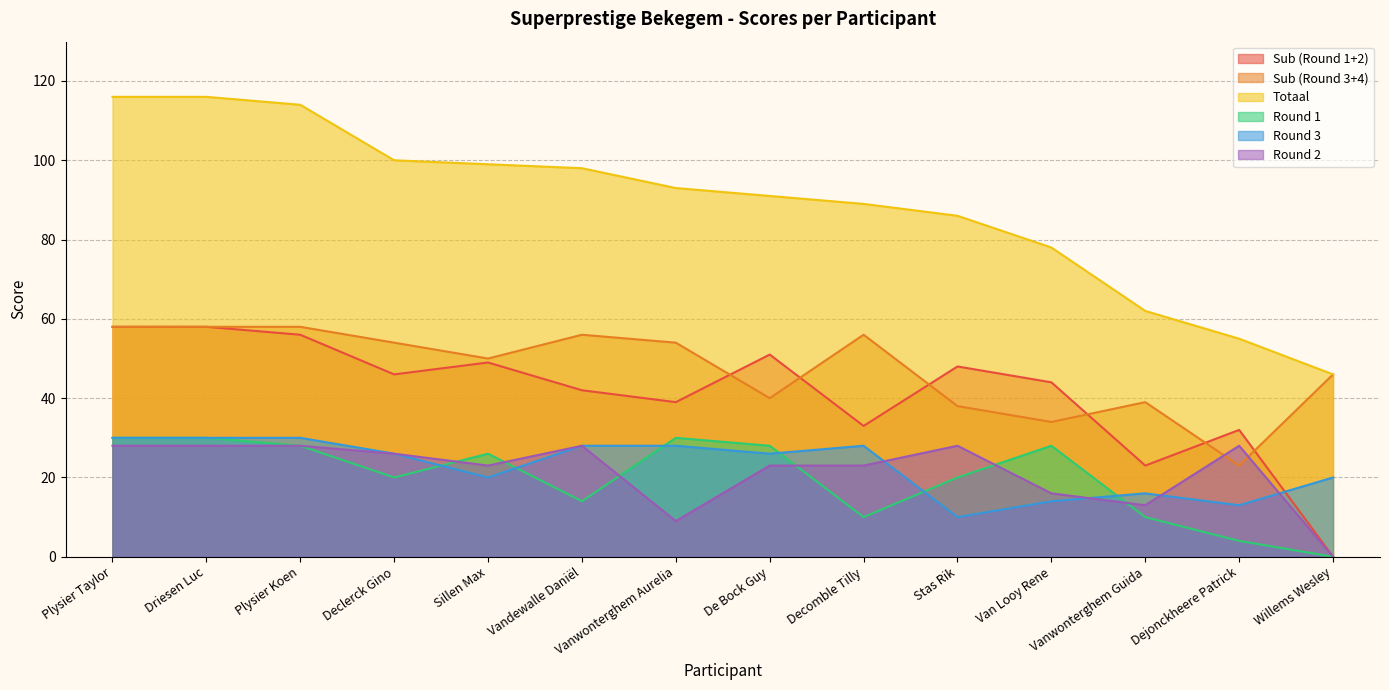

True or false: Sub (Round 3+4) has a value of 56 at Decomble Tilly.

True